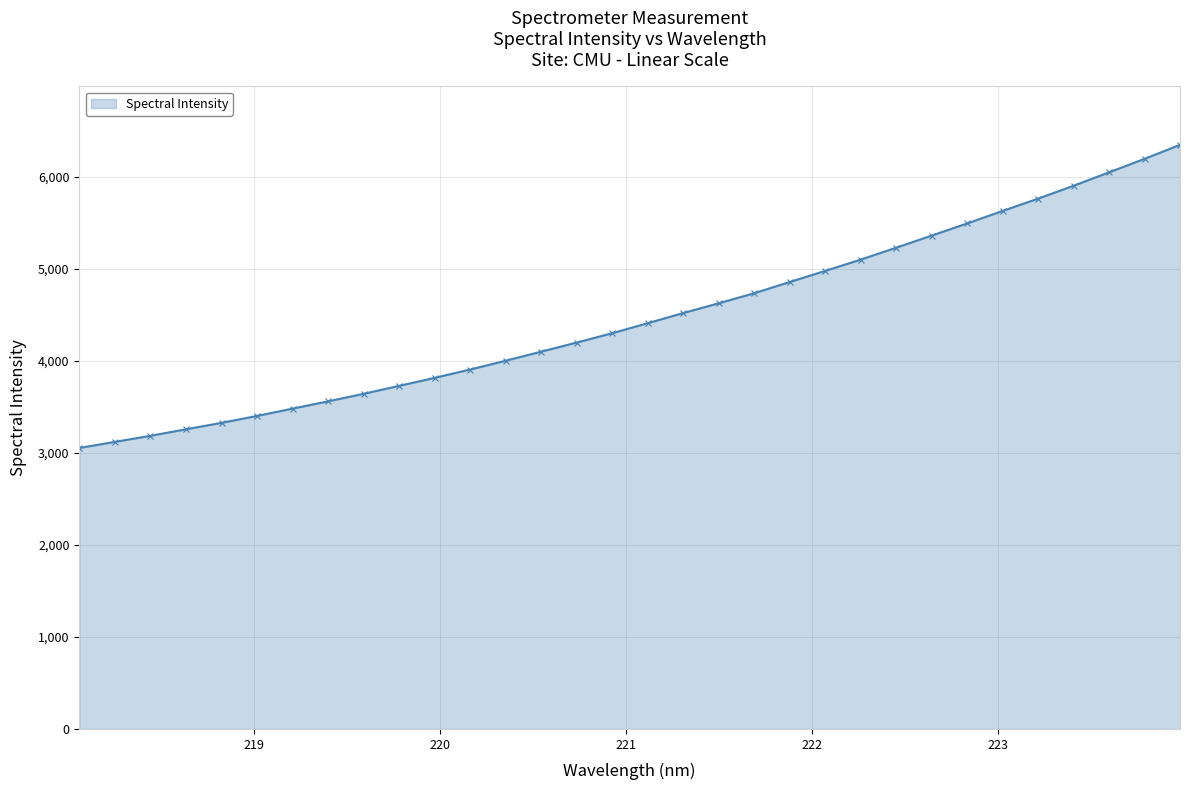

What is the greatest value displayed?

6344.5